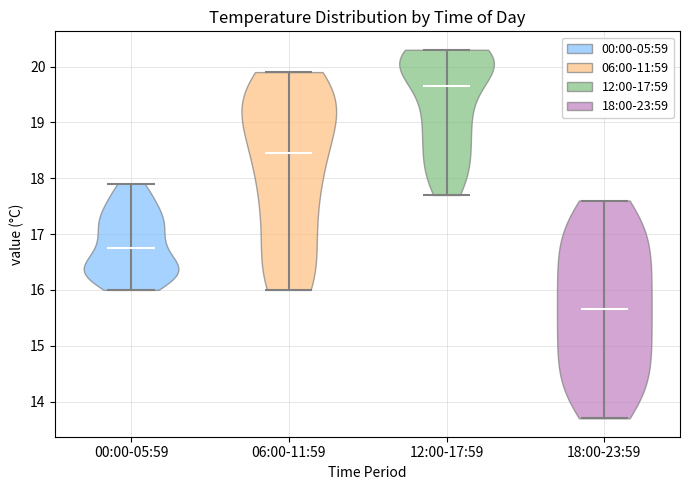

Reading left to right, read every violin against the y-axis: where its median line is, and the lowest and highest points it reaches. The values are not printed on the chart, so give them approximately, as read against the axis.

00:00-05:59: median line 16.8, lowest point 16.0, highest point 17.9
06:00-11:59: median line 18.5, lowest point 16.0, highest point 19.9
12:00-17:59: median line 19.7, lowest point 17.7, highest point 20.3
18:00-23:59: median line 15.7, lowest point 13.7, highest point 17.6